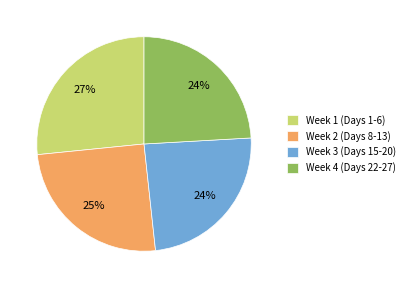

Is it true that Week 3 (Days 15-20) is 16% of the pie?

False